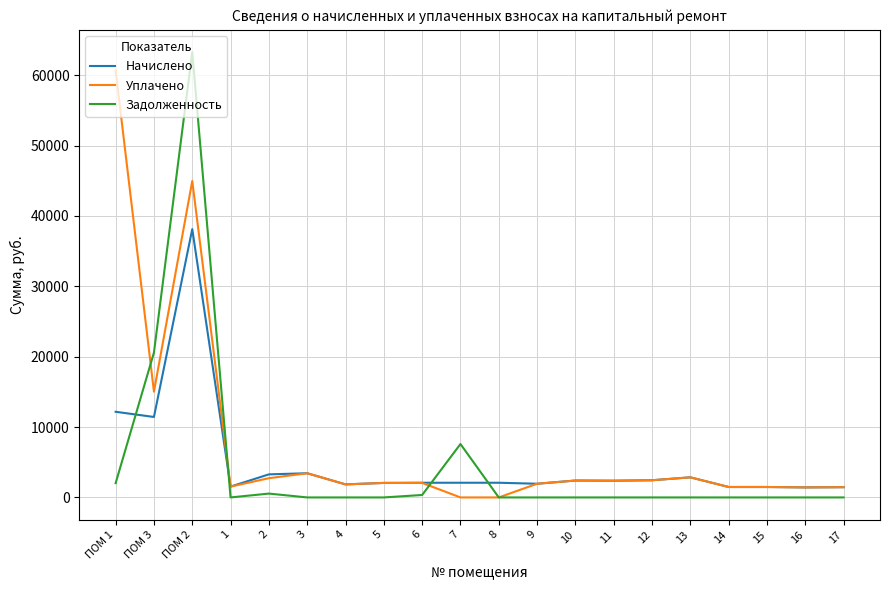

What is the sum of the Задолженность values at 9 and ПОМ 3?

20591.3